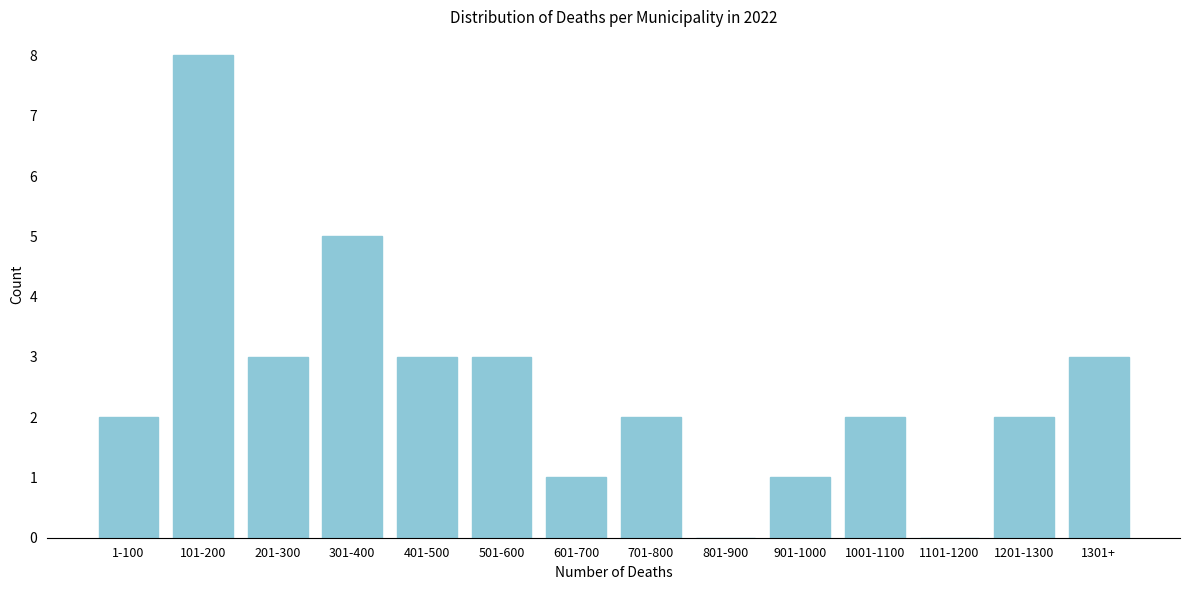

Reading right to left, list all the values displayed in this chart.

1301+=3	1201-1300=2	1101-1200=0	1001-1100=2	901-1000=1	801-900=0	701-800=2	601-700=1	501-600=3	401-500=3	301-400=5	201-300=3	101-200=8	1-100=2